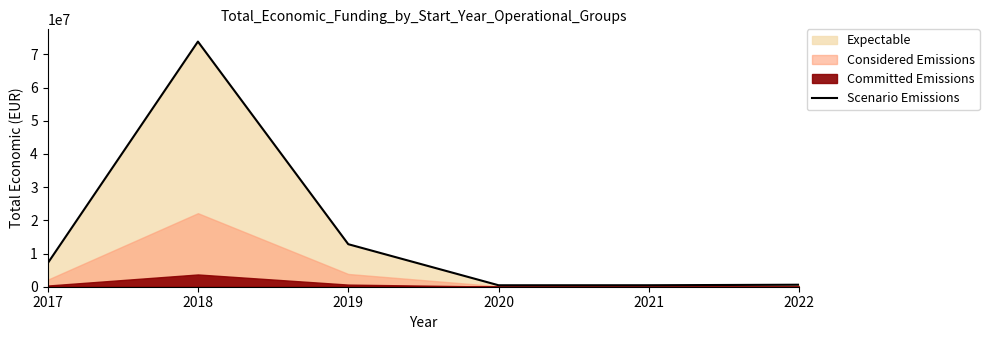

What is the maximum value shown in the chart?

73865991